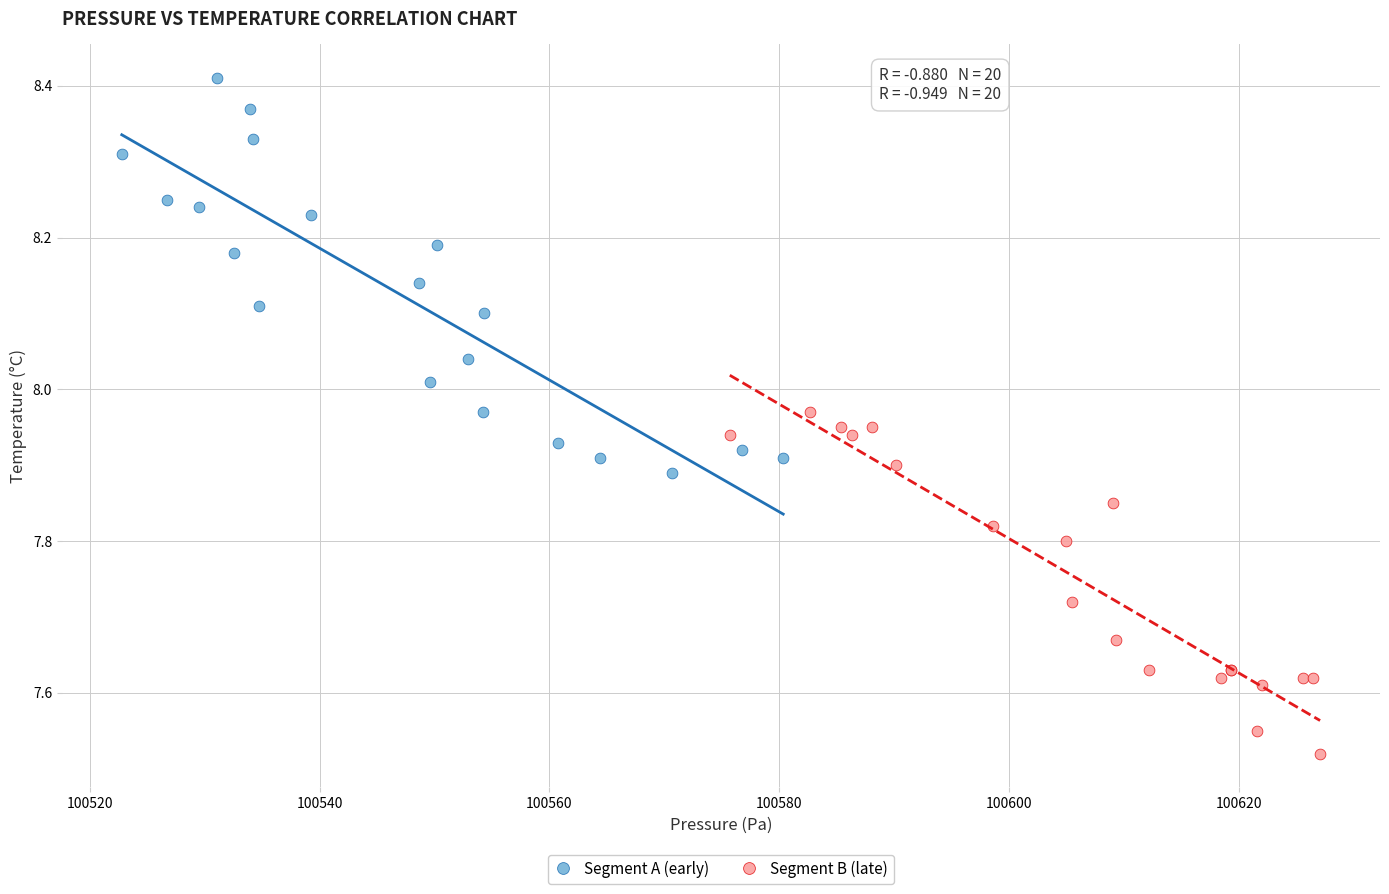

What are all the series names shown in the legend?

Segment A (early), Segment B (late)